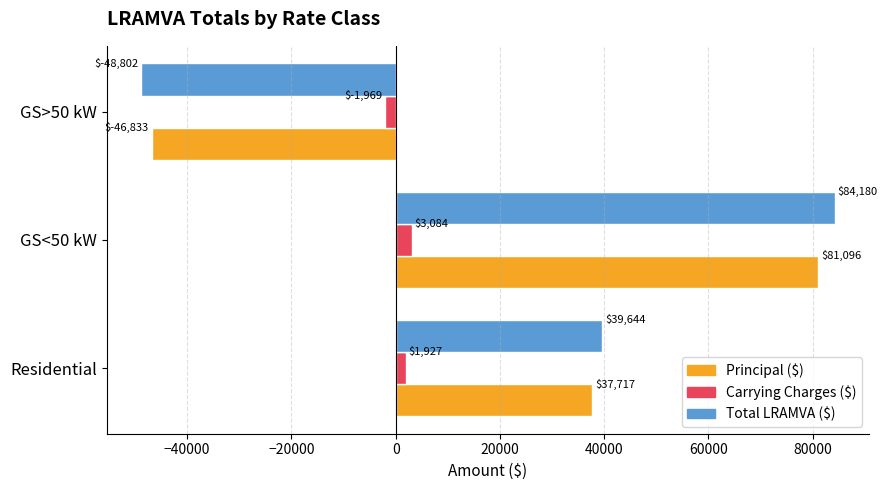

Is it true that Principal ($) equals 37716.9 at Residential?

True